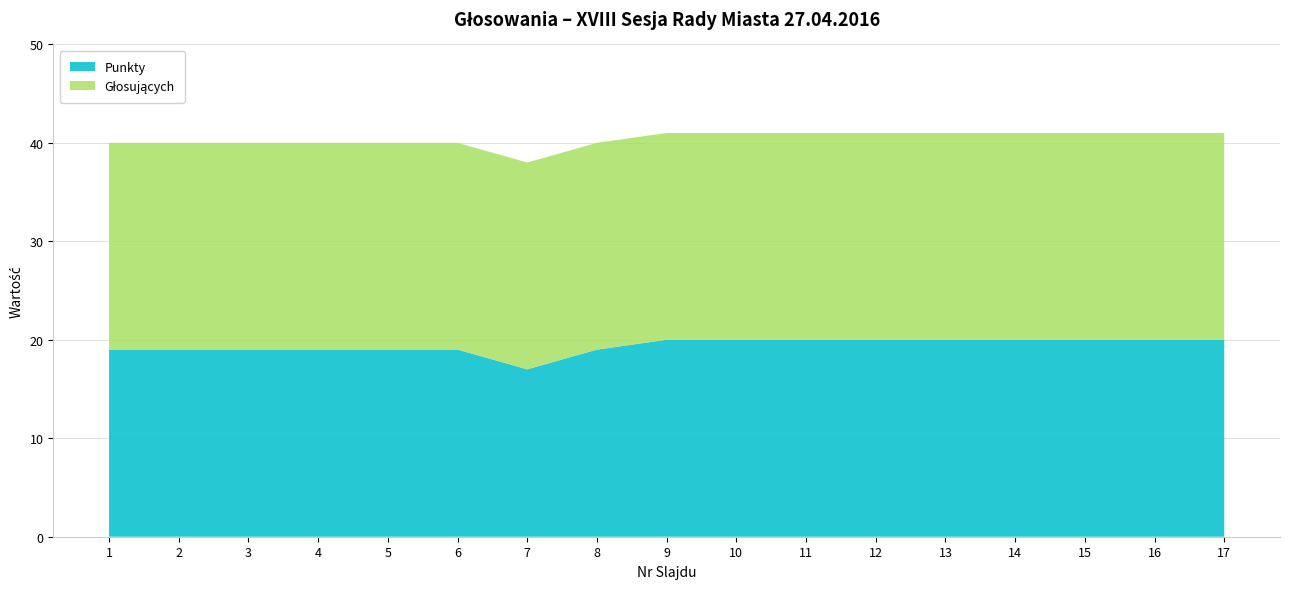

Reading left to right, transcribe all the data shown in this chart.

Punkty: 1=19	2=19	3=19	4=19	5=19	6=19	7=17	8=19	9=20	10=20	11=20	12=20	13=20	14=20	15=20	16=20	17=20
Głosujących: 1=21	2=21	3=21	4=21	5=21	6=21	7=21	8=21	9=21	10=21	11=21	12=21	13=21	14=21	15=21	16=21	17=21